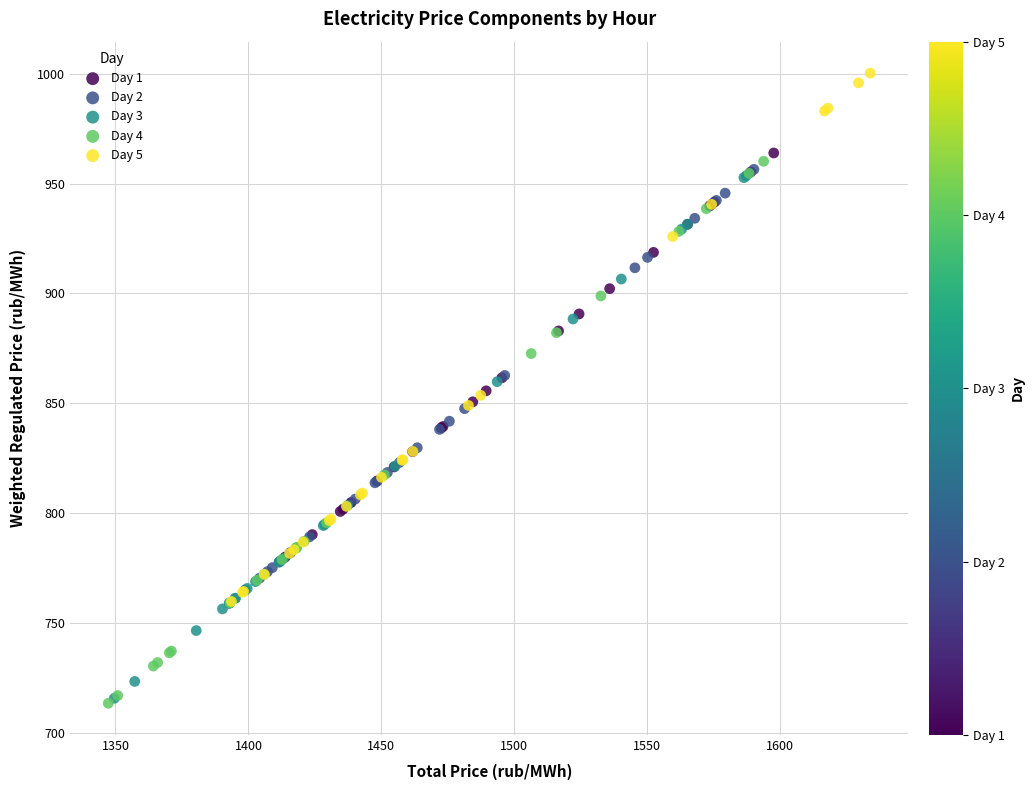

Which series contains the highest Y value?

Day 5